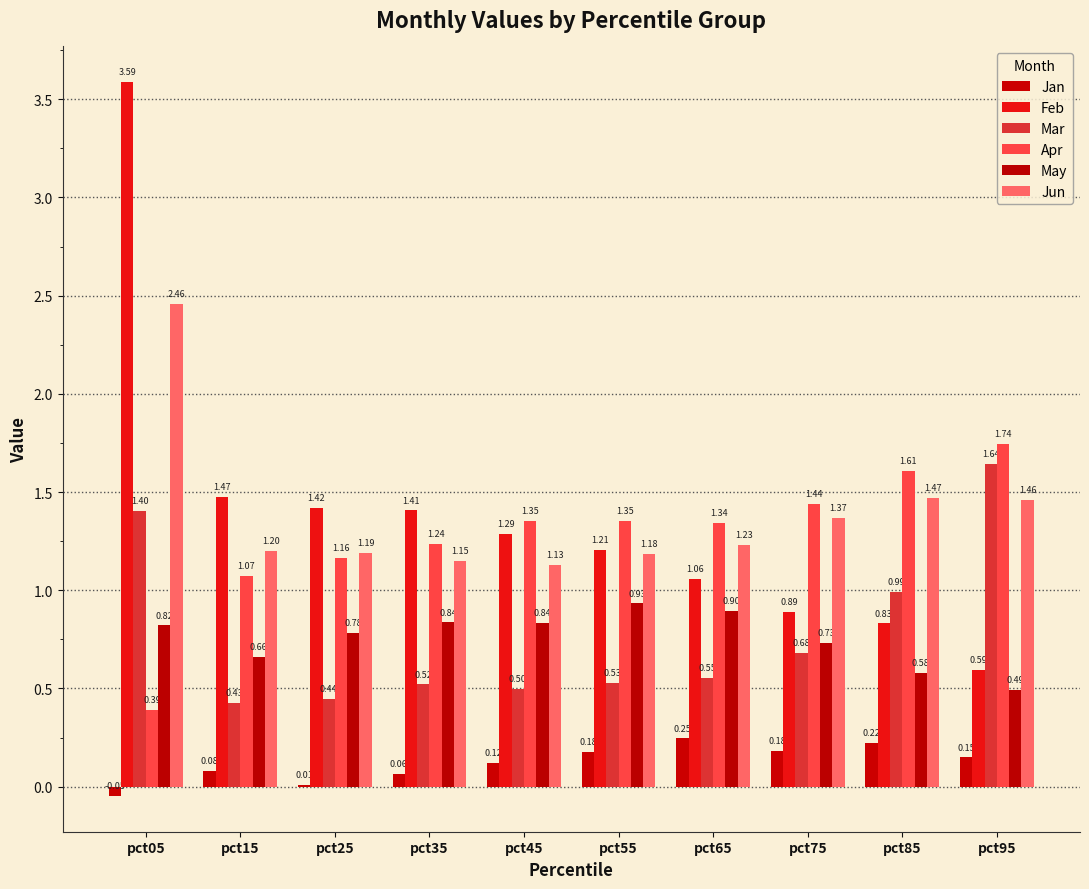

How many categories are shown in the chart?

10